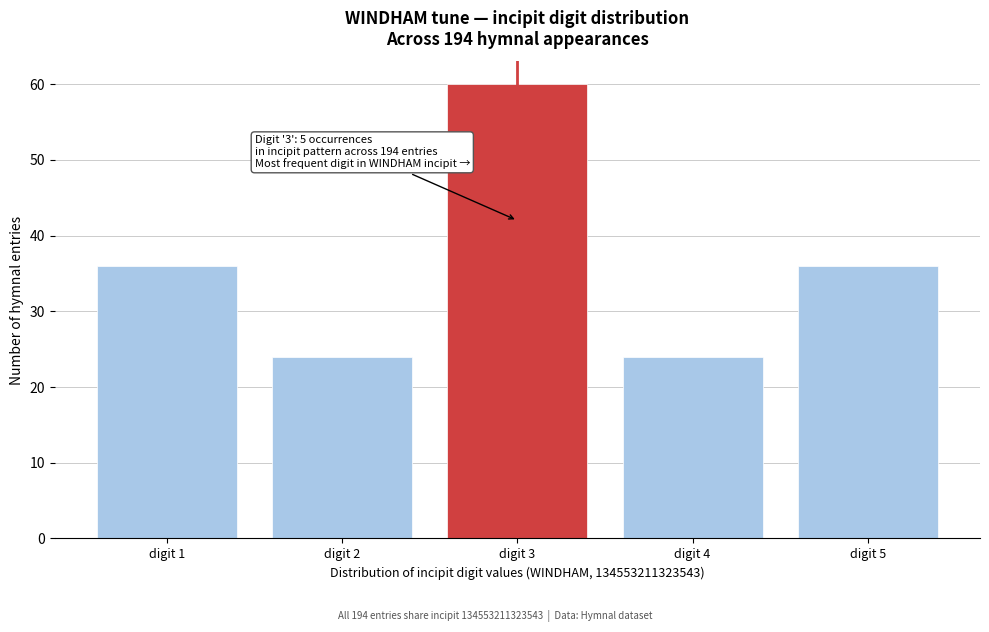

Reading left to right, list all the values displayed in this chart.

digit 1=36	digit 2=24	digit 3=60	digit 4=24	digit 5=36